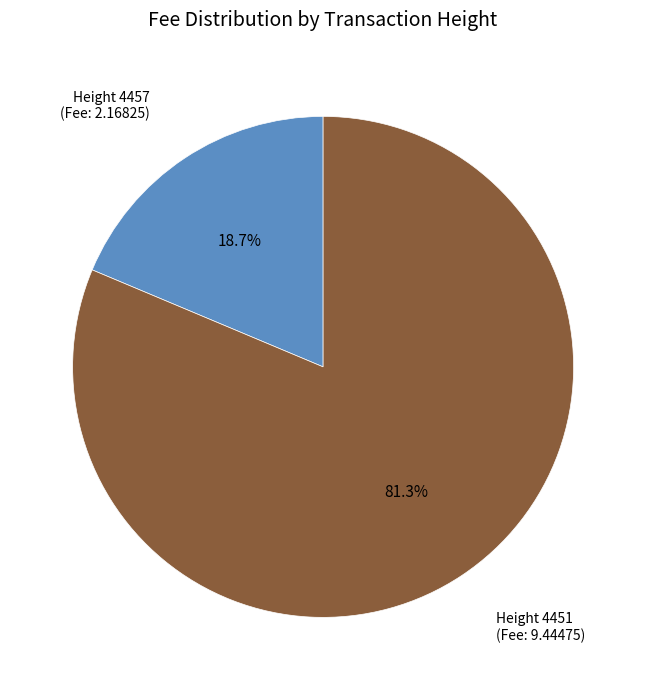

Does any single category account for the majority?

Yes